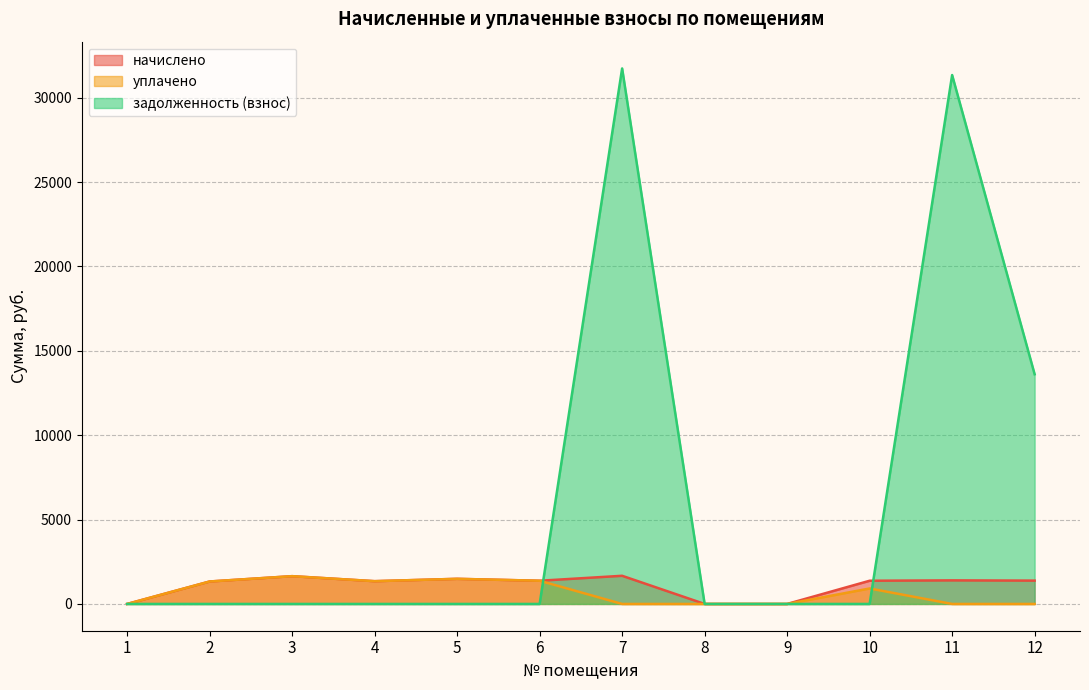

Which series has the widest spread of values?

задолженность (взнос)